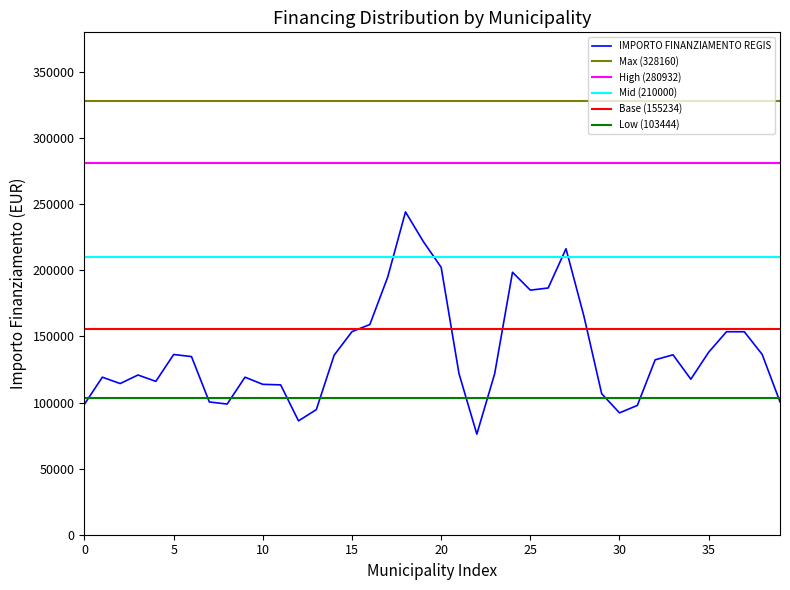

What is the maximum value shown in the chart?

328160